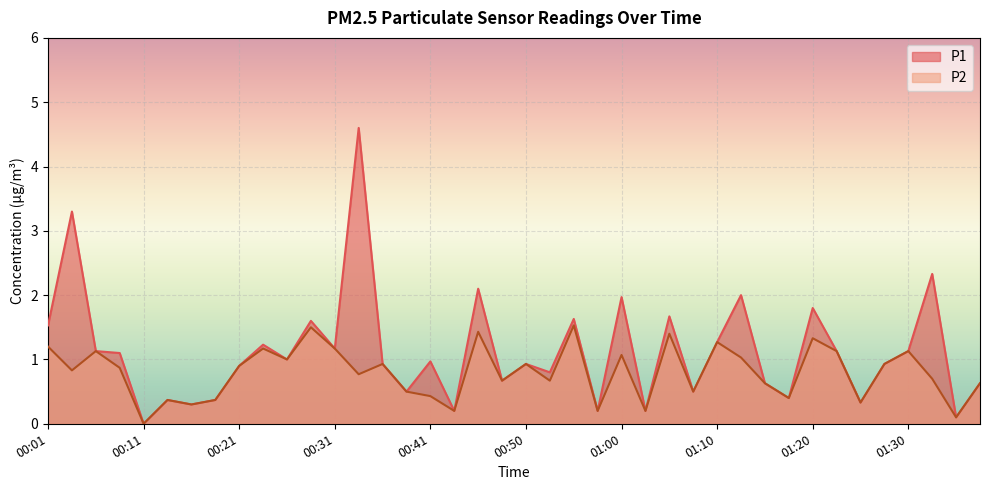

What is the average value of the P2 series?

0.8